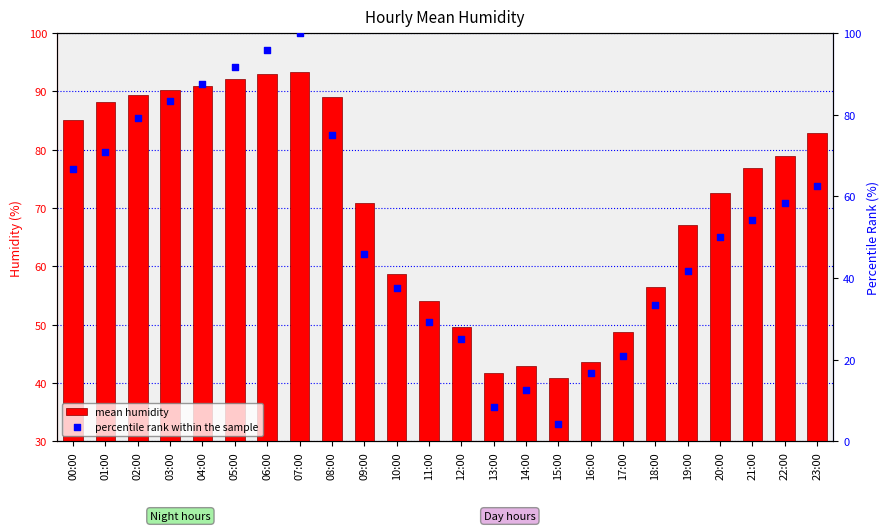

At how many categories does at least one series exceed 37?

24